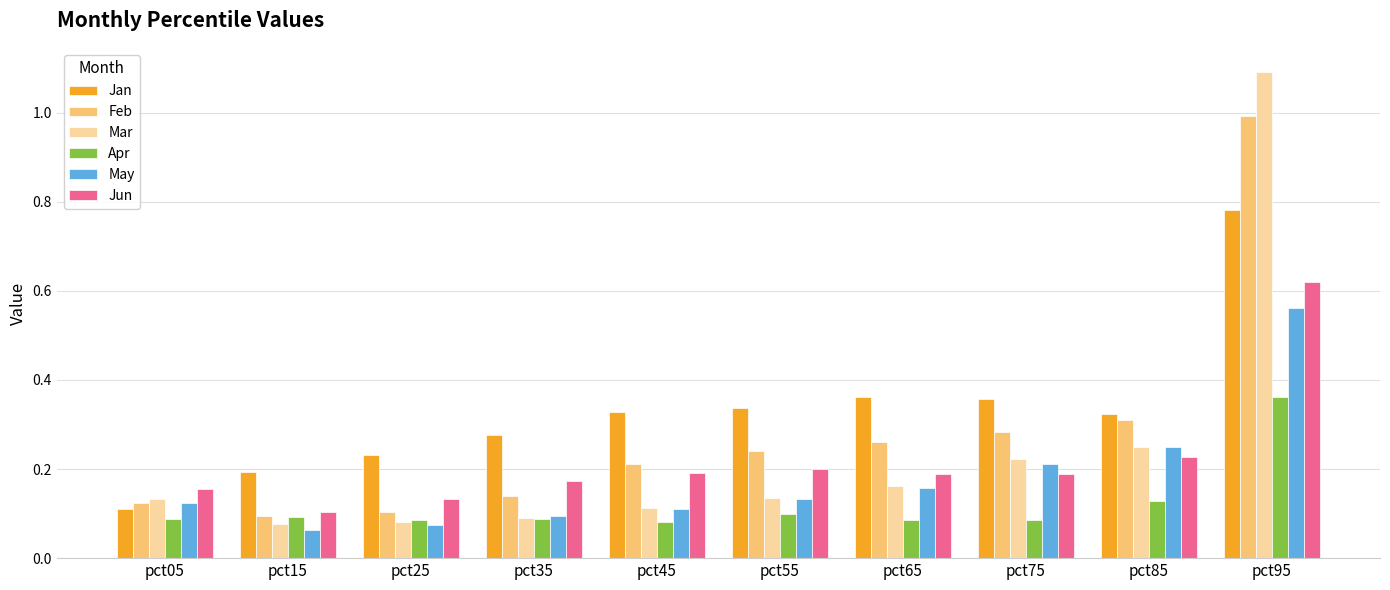

What are all the series names shown in the legend?

Jan, Feb, Mar, Apr, May, Jun